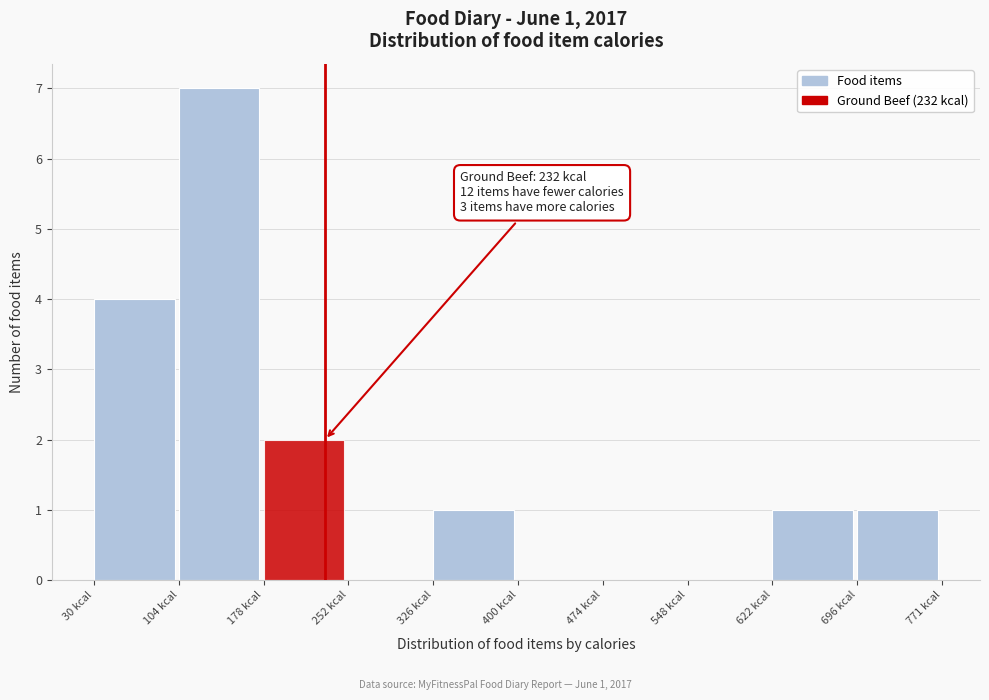

Which range on the x-axis has the tallest bar?

100 to 180